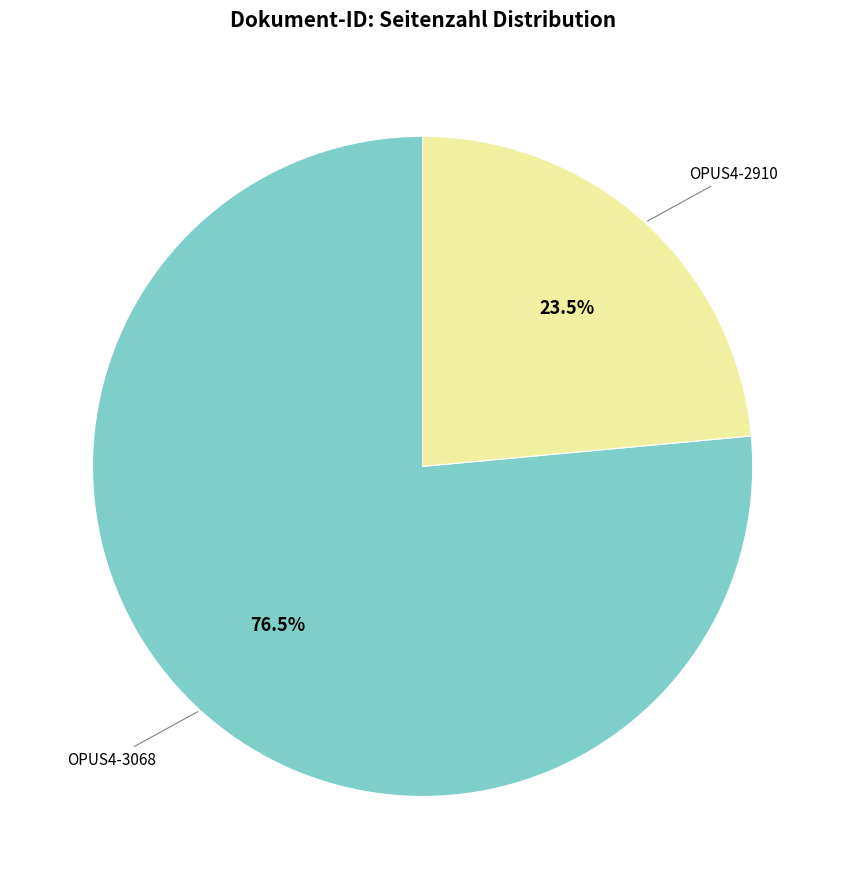

Count the number of slices in the pie.

2